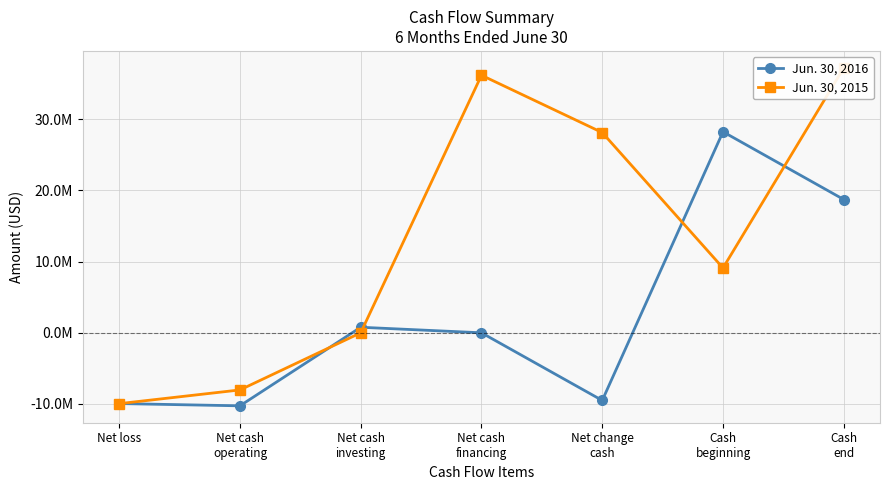

What is the greatest value displayed?

37221453